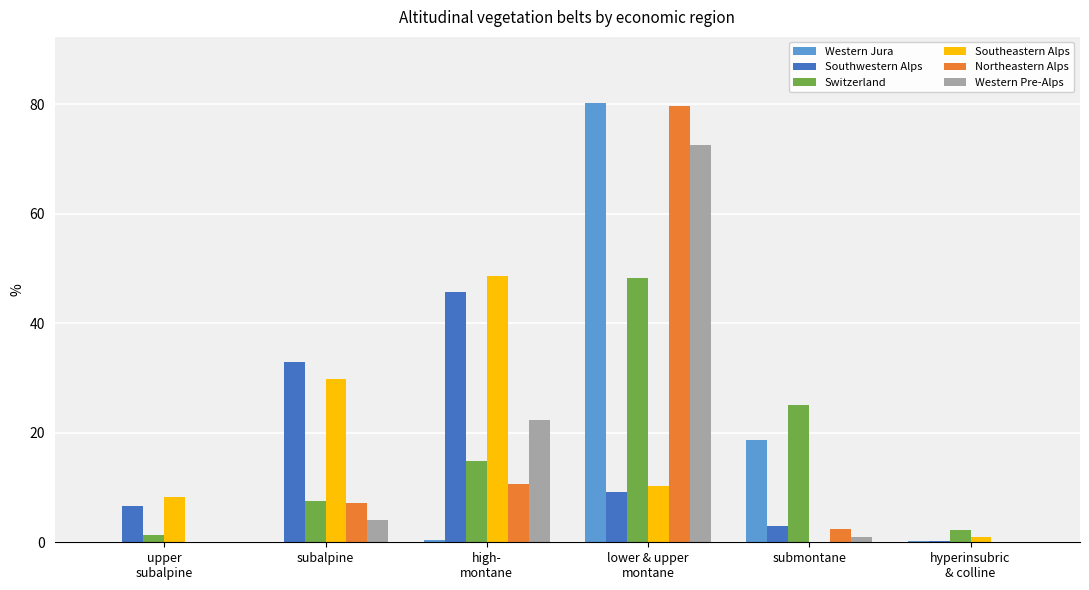

What is the greatest value displayed?

80.3